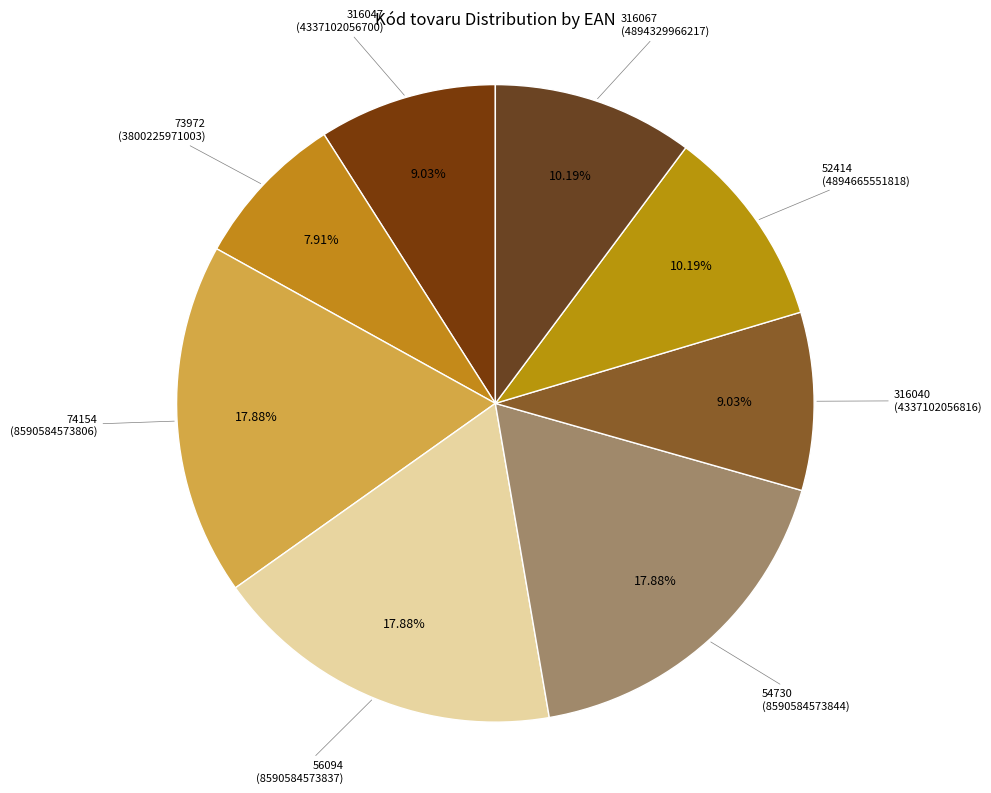

Rank the categories by value from lowest to highest.

73972, 316047, 316040, 316067, 52414, 74154, 56094, 54730